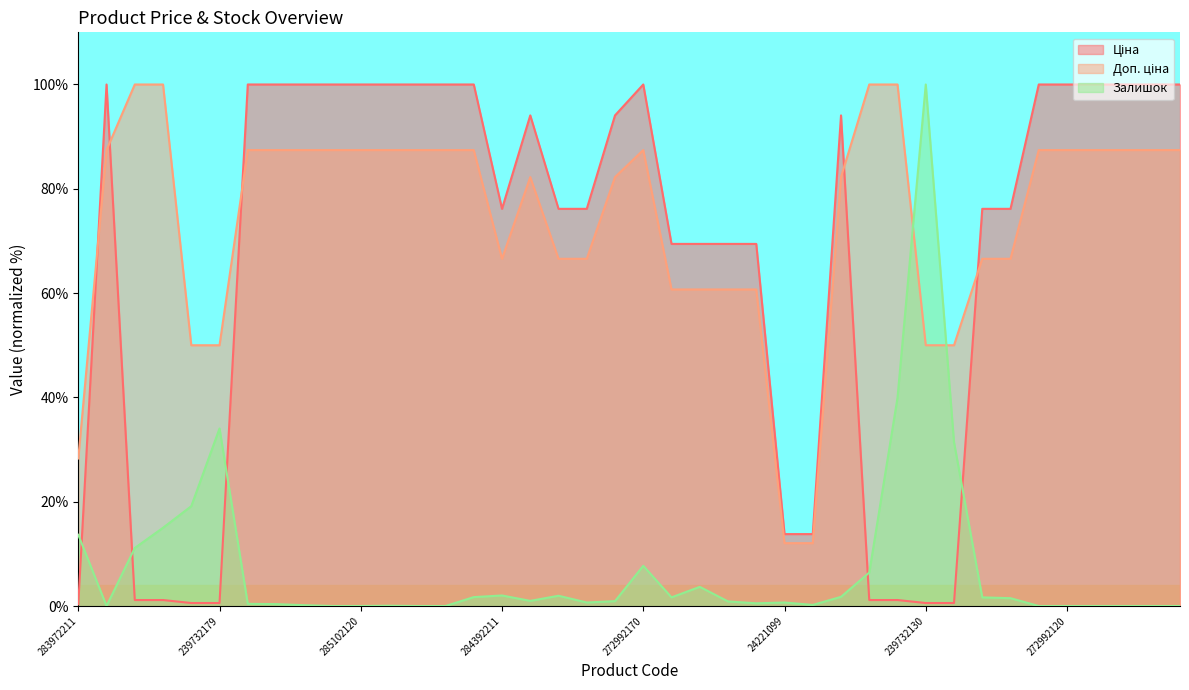

Is the value of Ціна at 285101915 greater than the value of Залишок at 284392211?

Yes